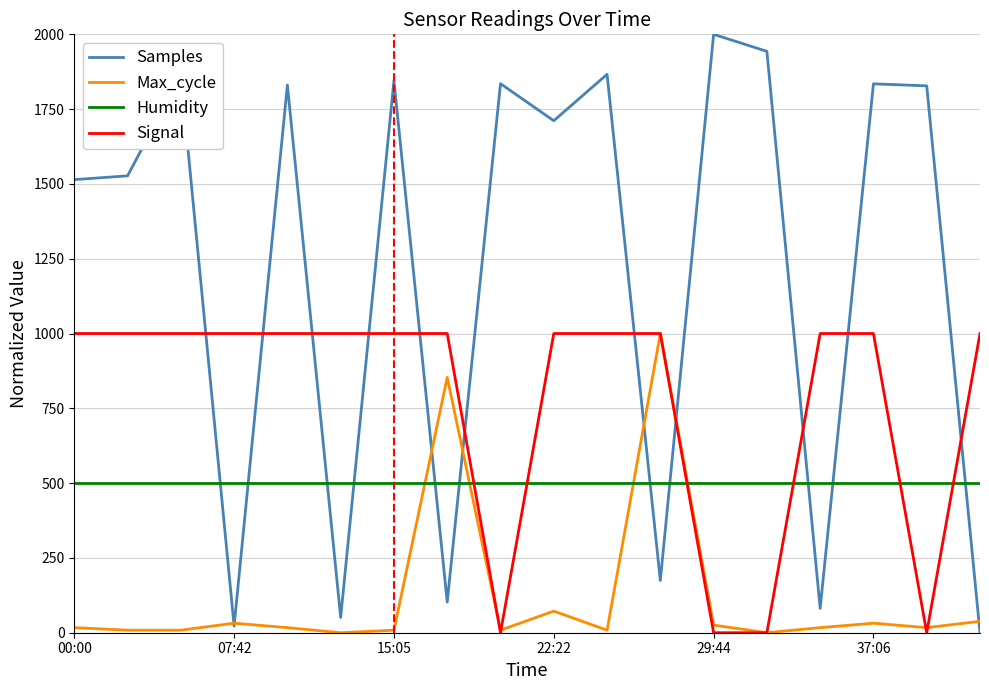

What is the maximum value shown in the chart?

2000.0